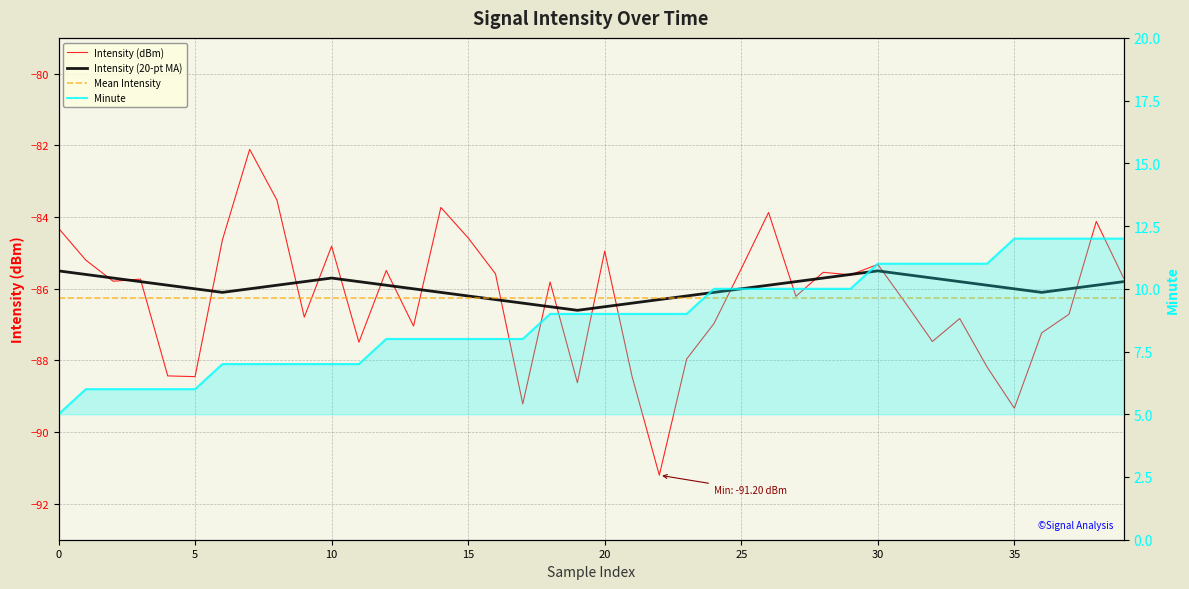

What is the difference between the intensity(dBm) values at 25 and 34?

2.7